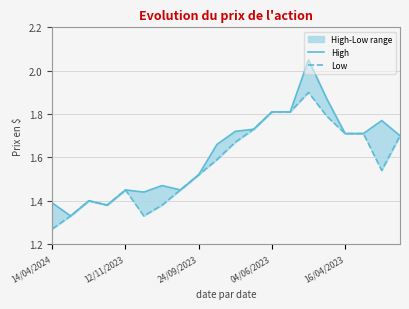

What is the sum of all High values?

32.4